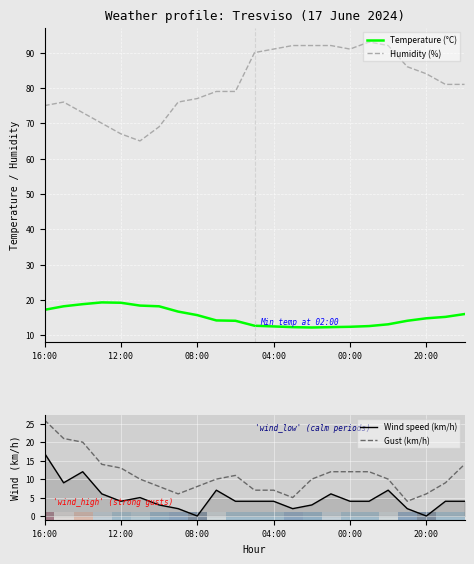

What is the sum of all Humidity (%) values?

1871.0